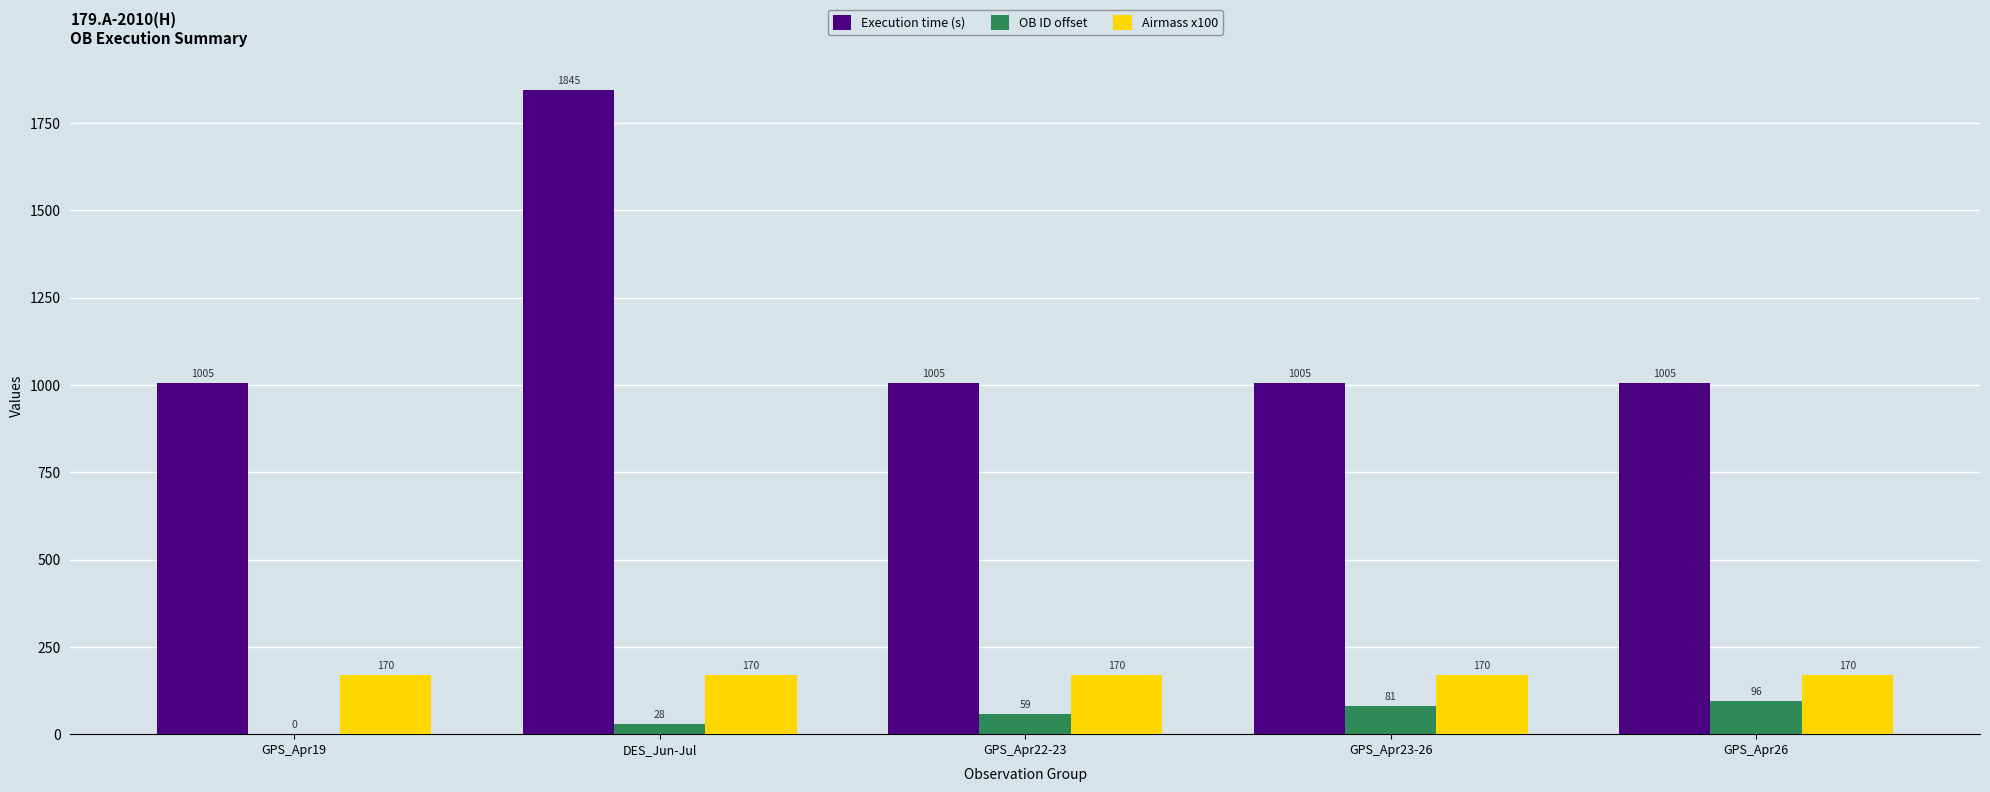

True or false: Execution time (s) has a value of 1005 at GPS_Apr23-26.

True